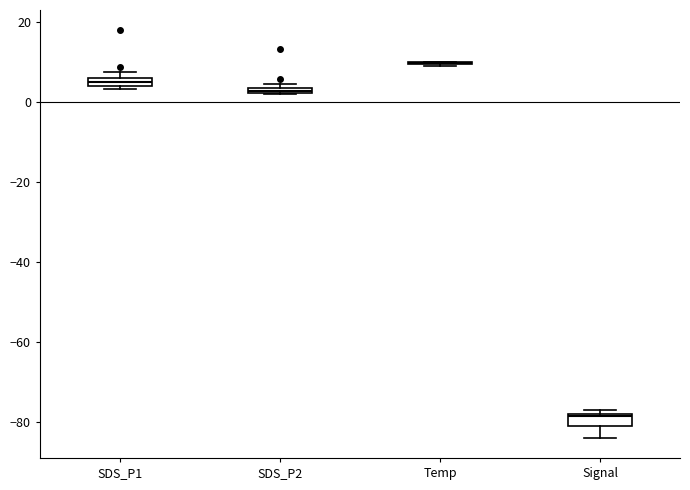

Where is the upper edge of the box for SDS_P1 on the y-axis? The values are not printed on the chart, so give them approximately, as read against the axis.

6